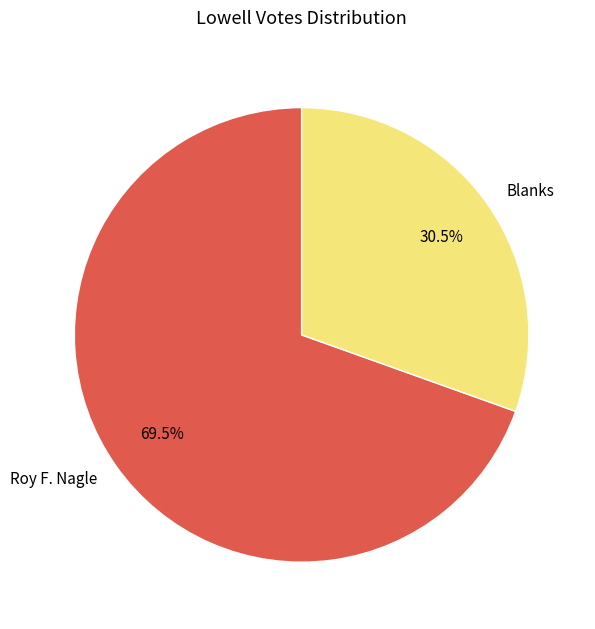

Is there any slice that represents more than half of the pie?

Yes